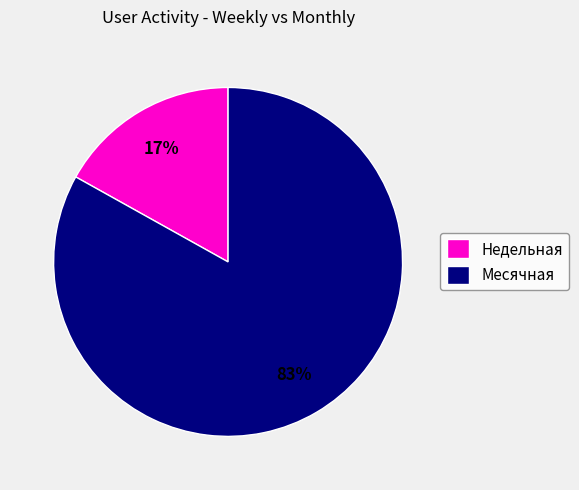

Combined, do Месячная and Недельная account for over 50%?

Yes